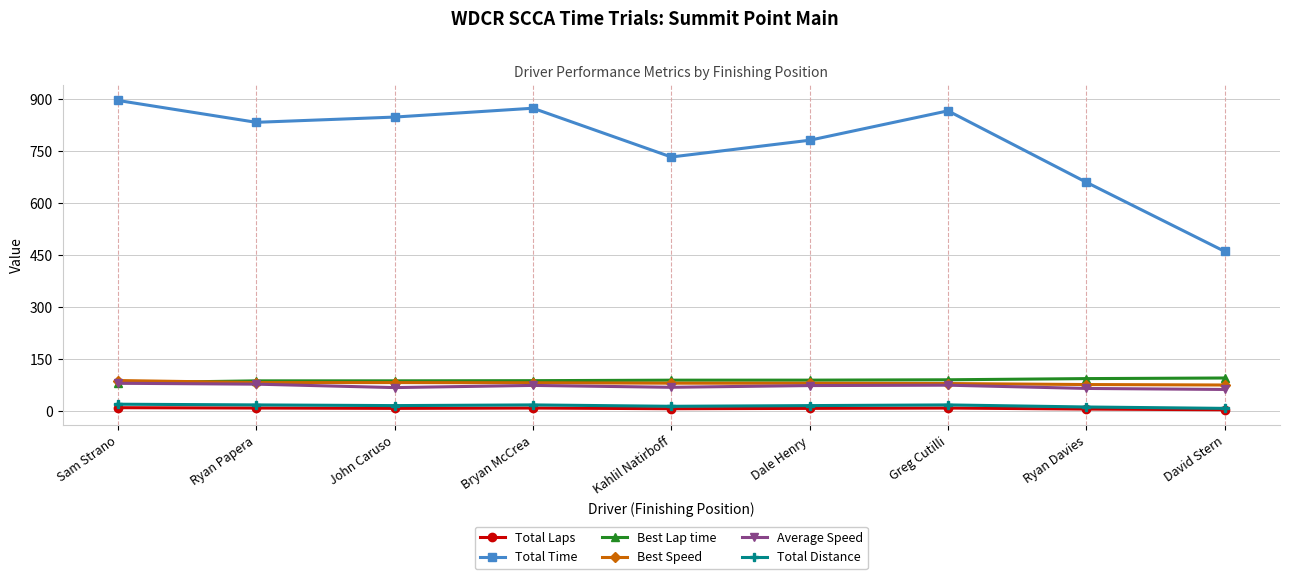

True or false: Total Distance and Average Speed cross at least once.

False